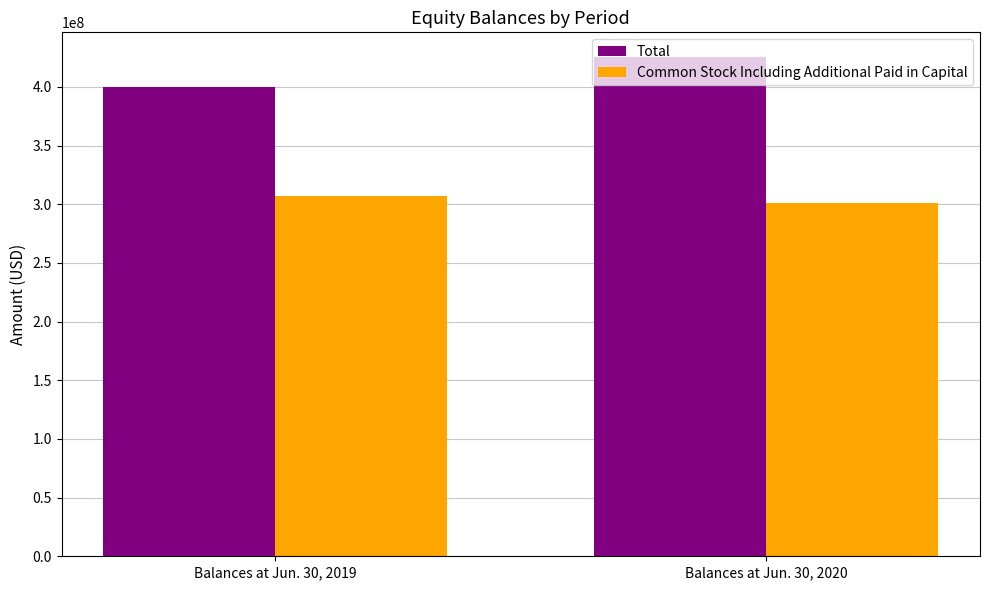

Is it true that Common Stock Including Additional Paid in Capital equals 196164406 at Balances at Jun. 30, 2020?

False